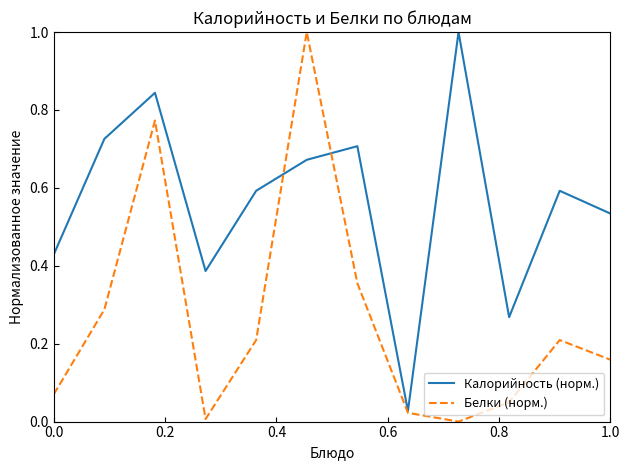

Which series has the largest total across all categories?

Калорийность (норм.)